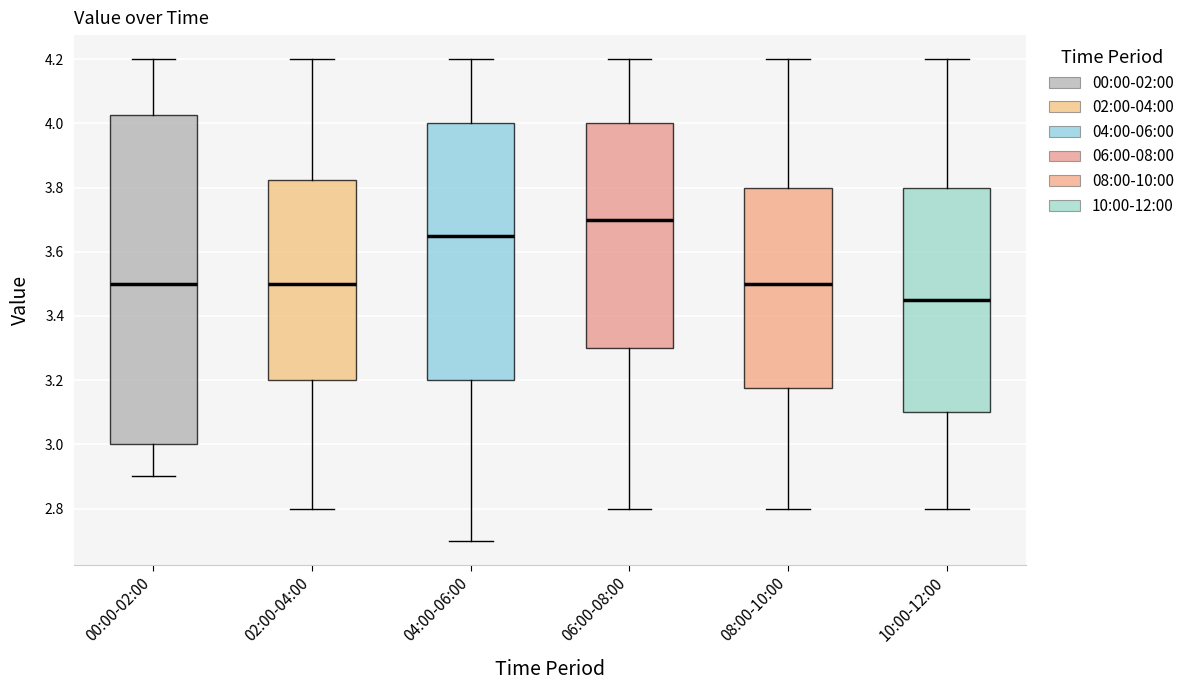

Comparing the boxes themselves (not the whiskers), which one is the tallest?

00:00-02:00